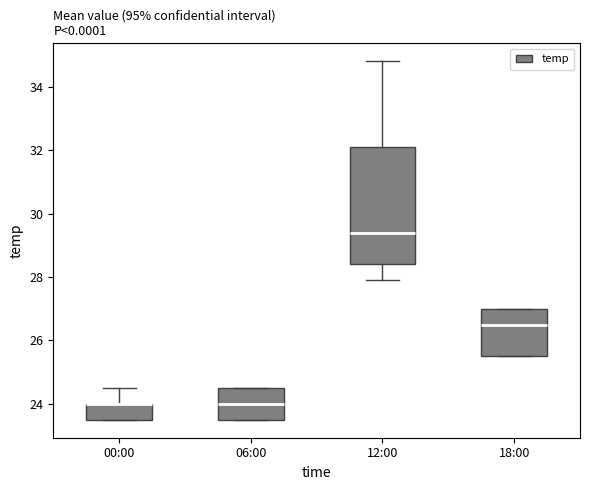

Reading left to right, read every box against the y-axis: the position of its median line, the range the box covers, and the ends of its whiskers. The values are not printed on the chart, so give them approximately, as read against the axis.

00:00: median 24.0 (drawn on the box's upper edge), box 23.6 to 24.0, whiskers 23.6 to 24.6
06:00: median 24.0, box 23.6 to 24.6, whiskers 23.6 to 24.6
12:00: median 29.4, box 28.4 to 32.2, whiskers 28.0 to 34.8
18:00: median 26.6, box 25.6 to 27.0, whiskers 25.6 to 27.0